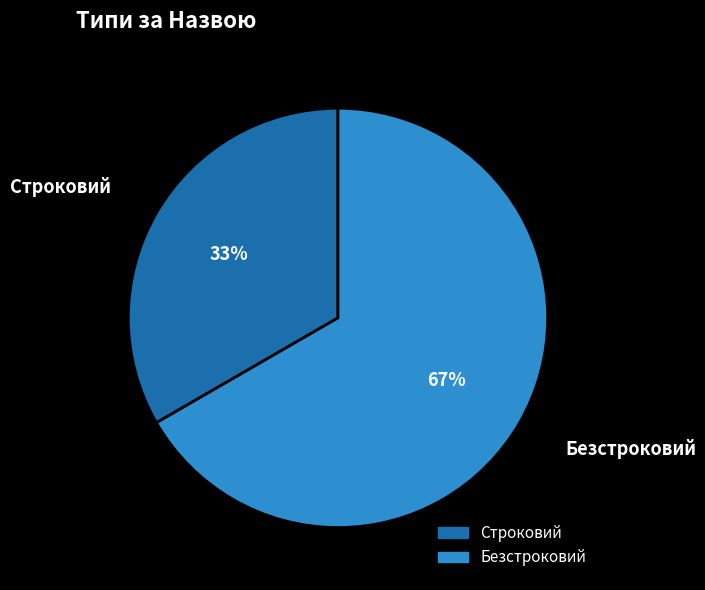

Count the number of slices in the pie.

2